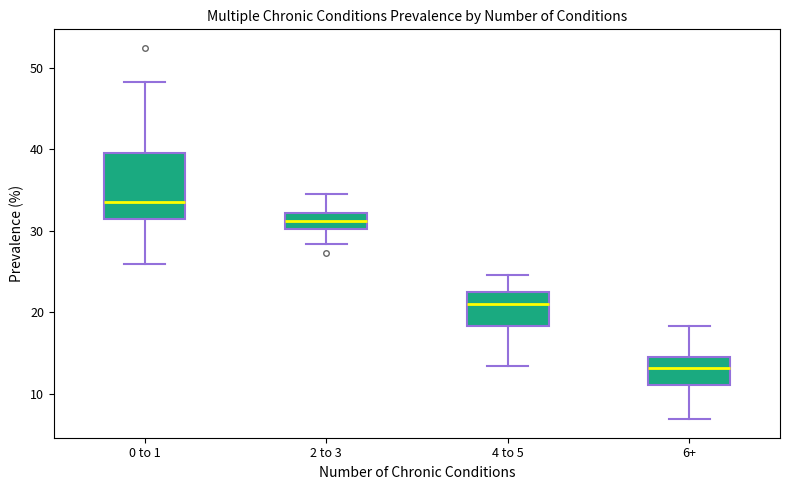

Comparing the boxes themselves (not the whiskers), which one is the tallest?

0 to 1